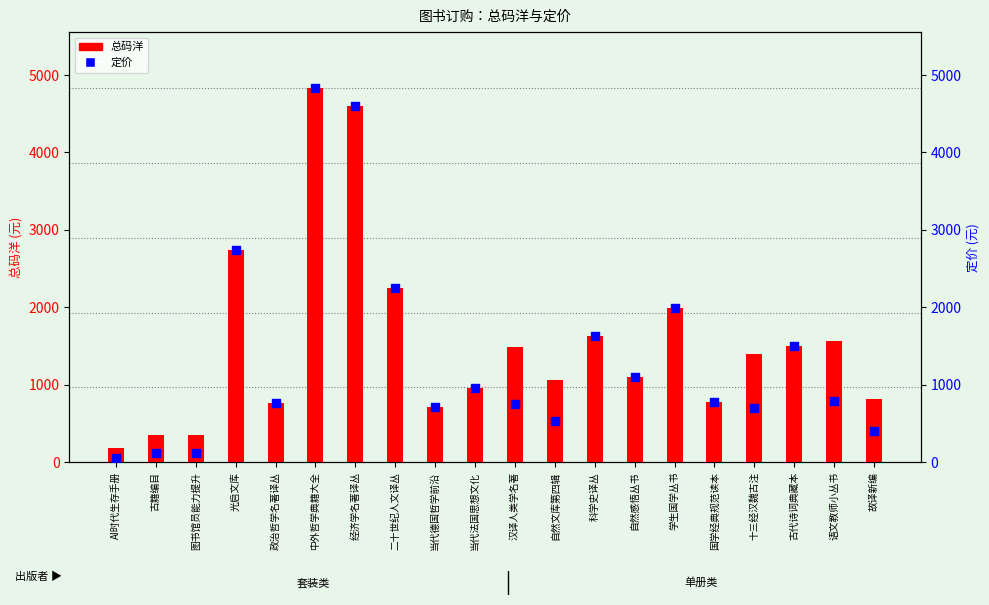

Is the value of 定价 at 图书馆员能力提升 greater than the value of 总码洋 at 中外哲学典籍大全?

No